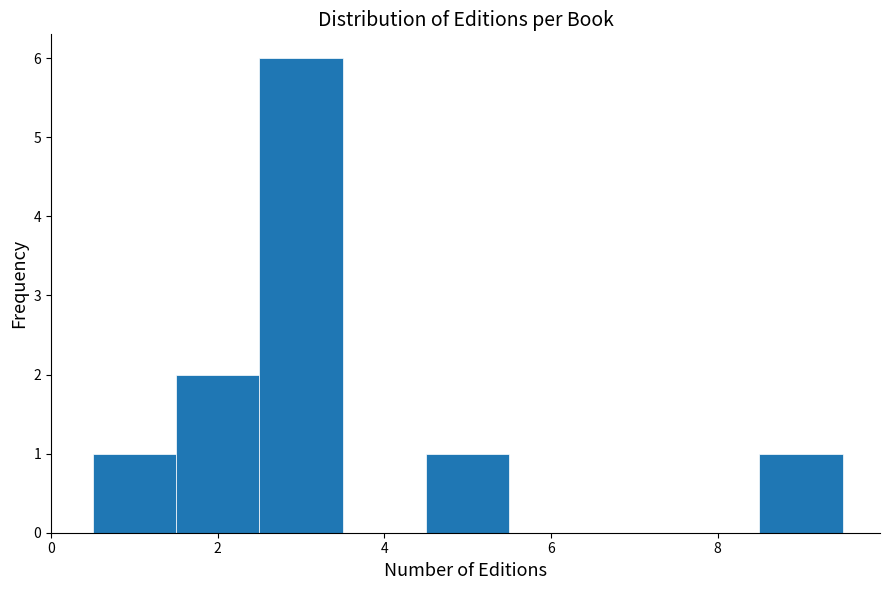

Reading left to right, list every bar in this chart as the range it spans on the x-axis followed by its height. Neither the bar edges nor the heights are printed on the chart, so give them approximately, as read against the axes.

0.5 to 1.5: 1
1.5 to 2.5: 2
2.5 to 3.5: 6
3.5 to 4.5: 0
4.5 to 5.5: 1
5.5 to 6.5: 0
6.5 to 7.5: 0
7.5 to 8.5: 0
8.5 to 9.5: 1